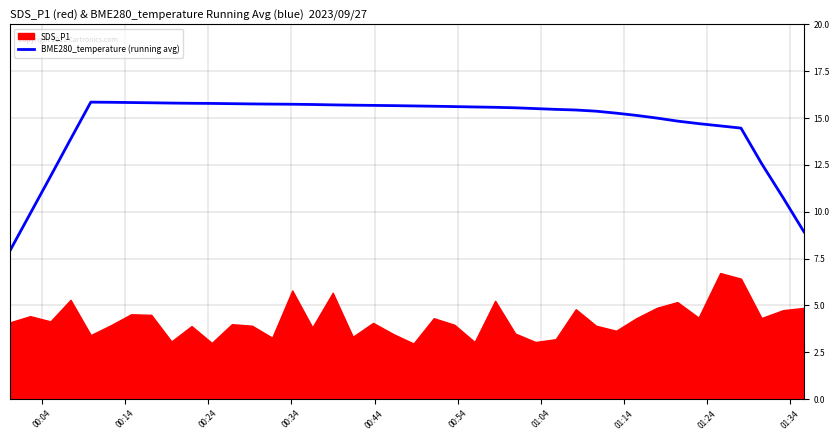

What is the lowest value of the BME280_temperature (running avg) series?

7.9